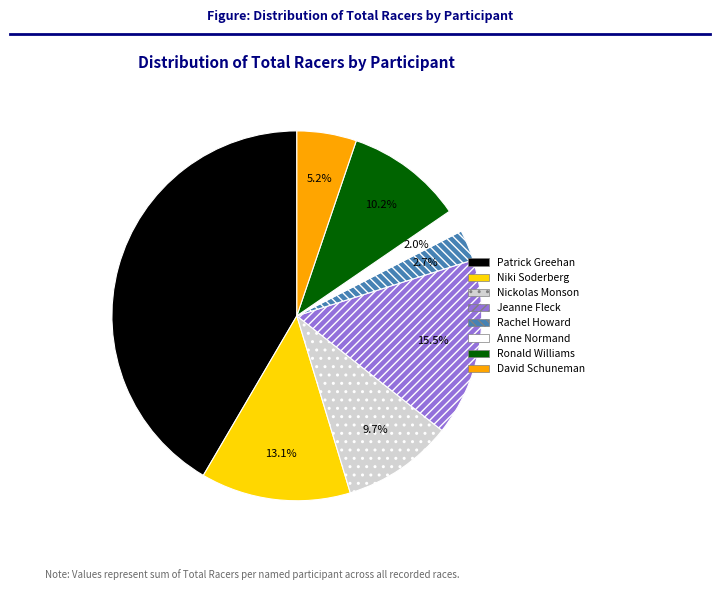

Does any single category account for the majority?

No